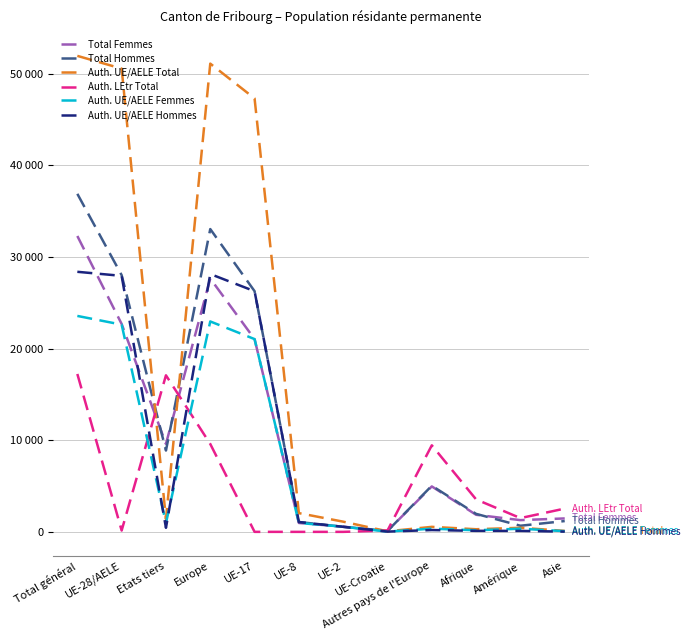

Where is the first local minimum for Auth. UE/AELE Femmes?

Etats tiers